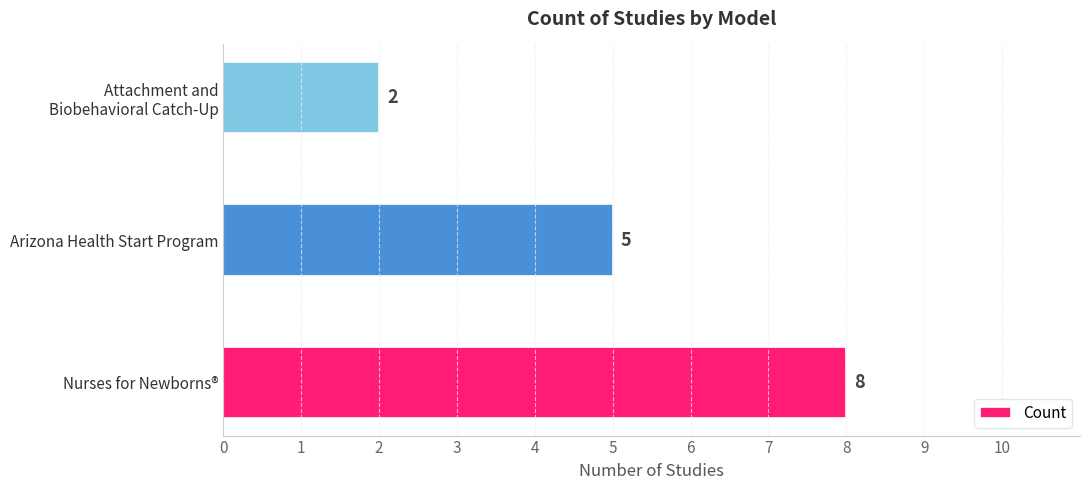

What is the average value?

5